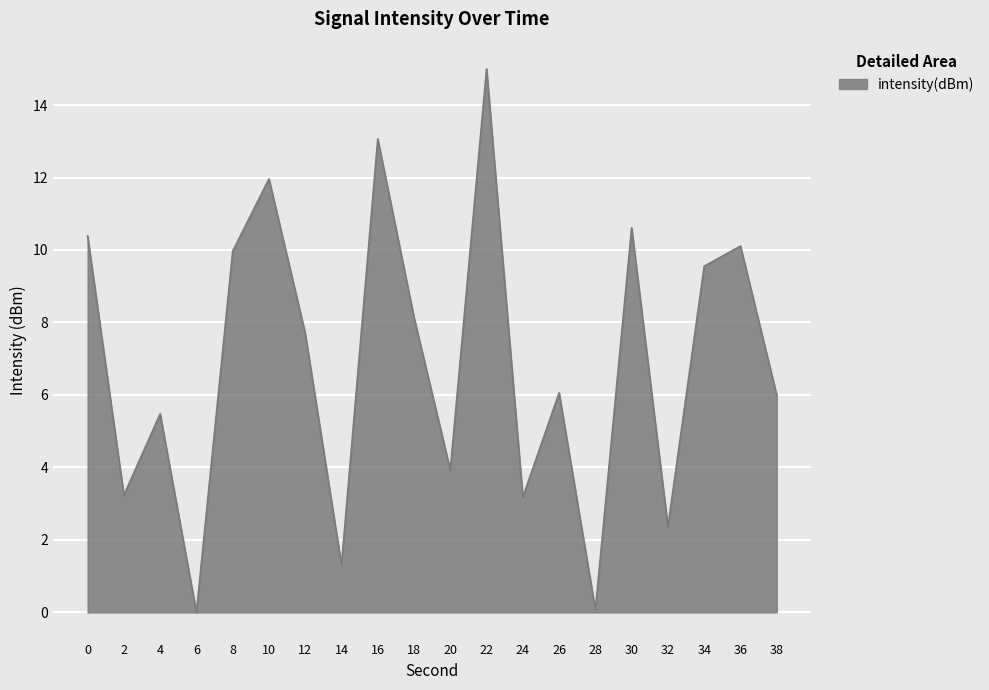

How many lines are shown in the chart?

1